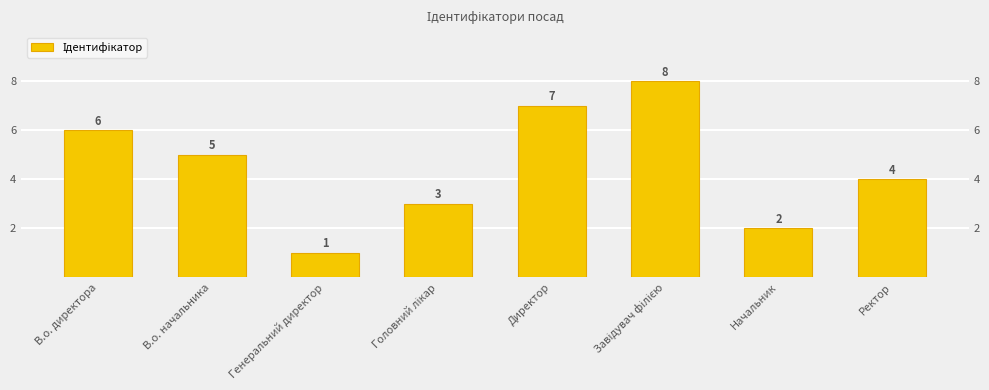

What is the maximum value shown in the chart?

8